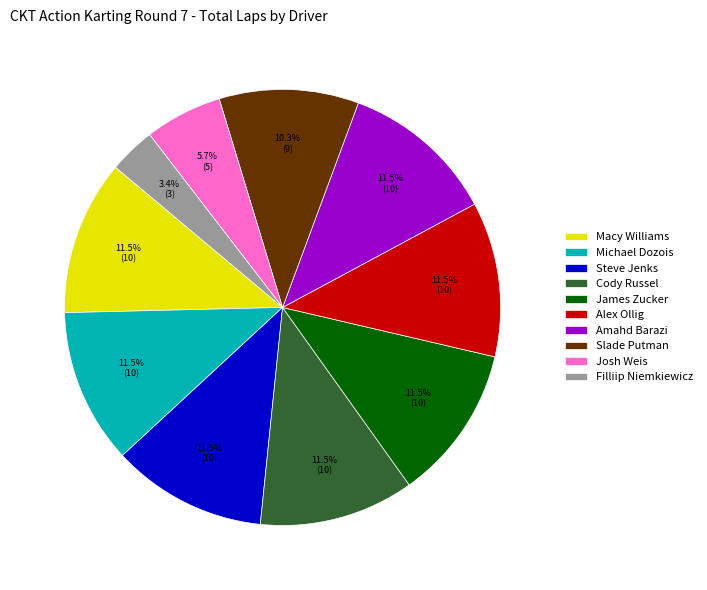

True or false: Steve Jenks accounts for 2% of the total.

False